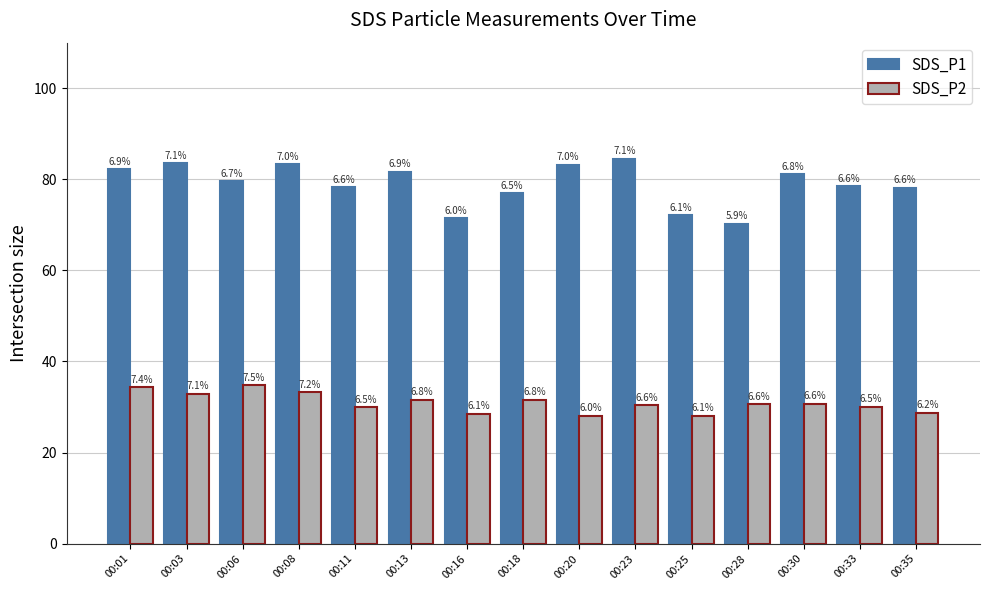

How many groups of bars are there?

15